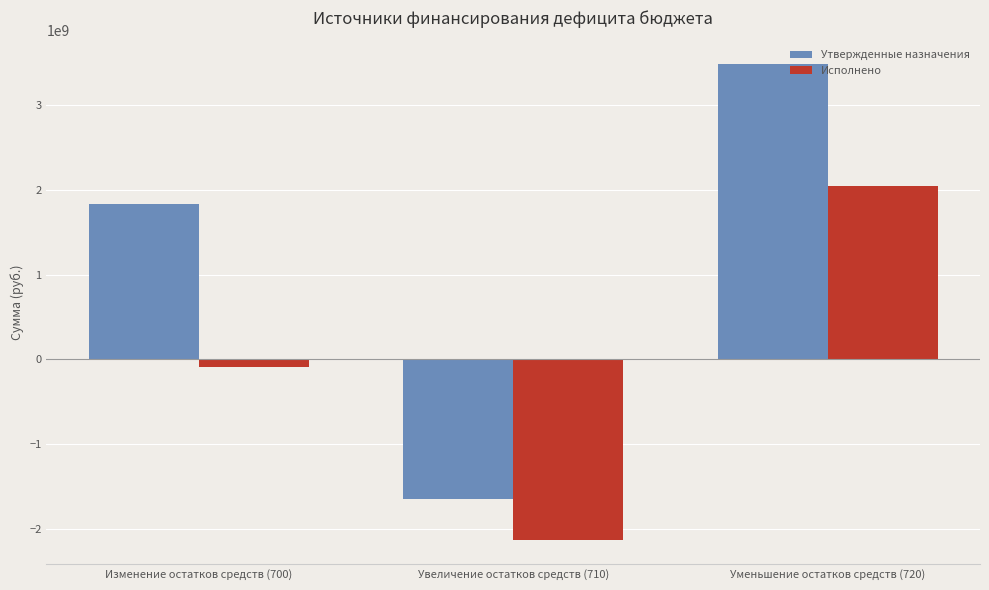

Rank the categories by Утвержденные назначения value from lowest to highest.

Увеличение остатков средств (710), Изменение остатков средств (700), Уменьшение остатков средств (720)